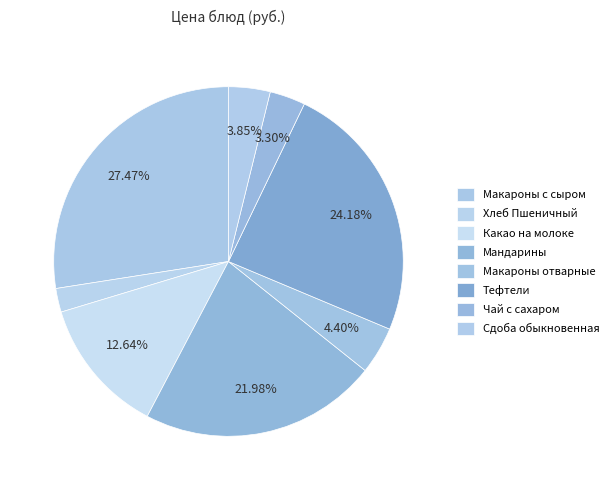

Count the number of slices in the pie.

8